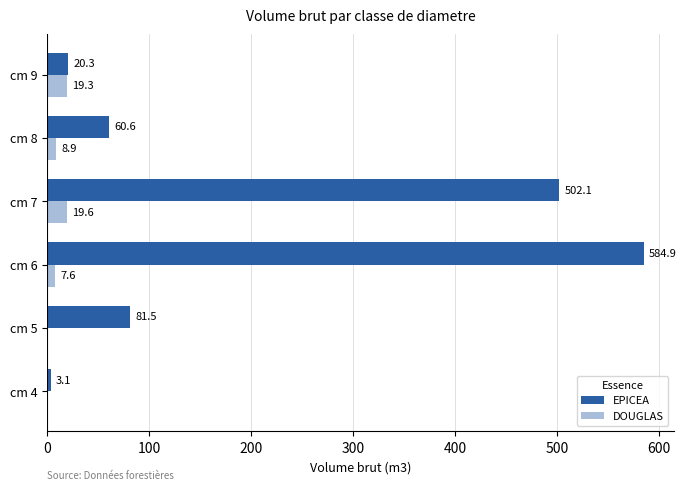

At which category is the sum across all series the highest?

cm 6